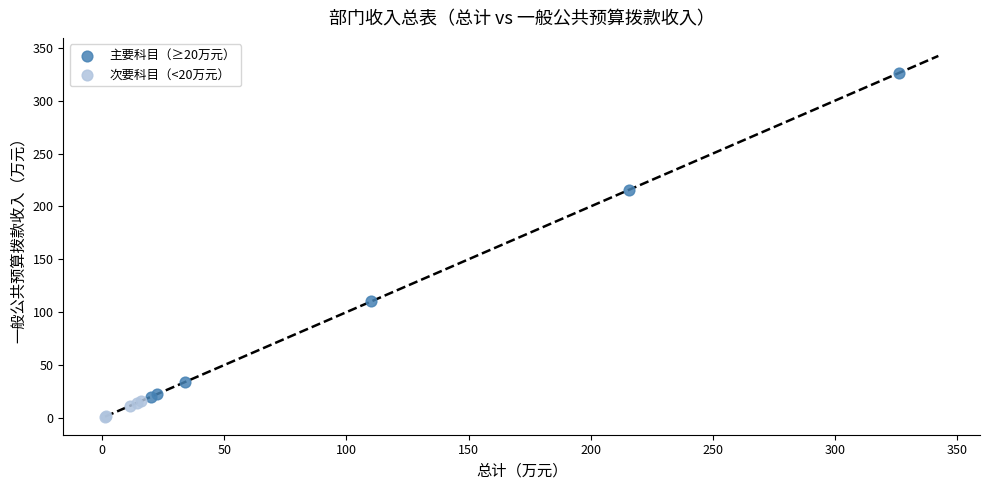

Which series has the widest spread of Y values?

主要科目（≥20万元）